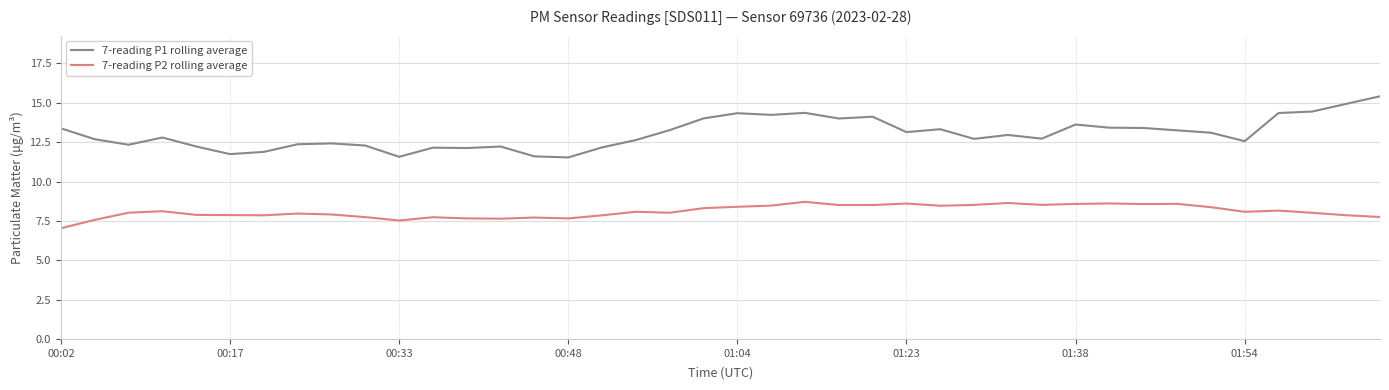

What are all the series names shown in the legend?

7-reading P1 rolling average, 7-reading P2 rolling average